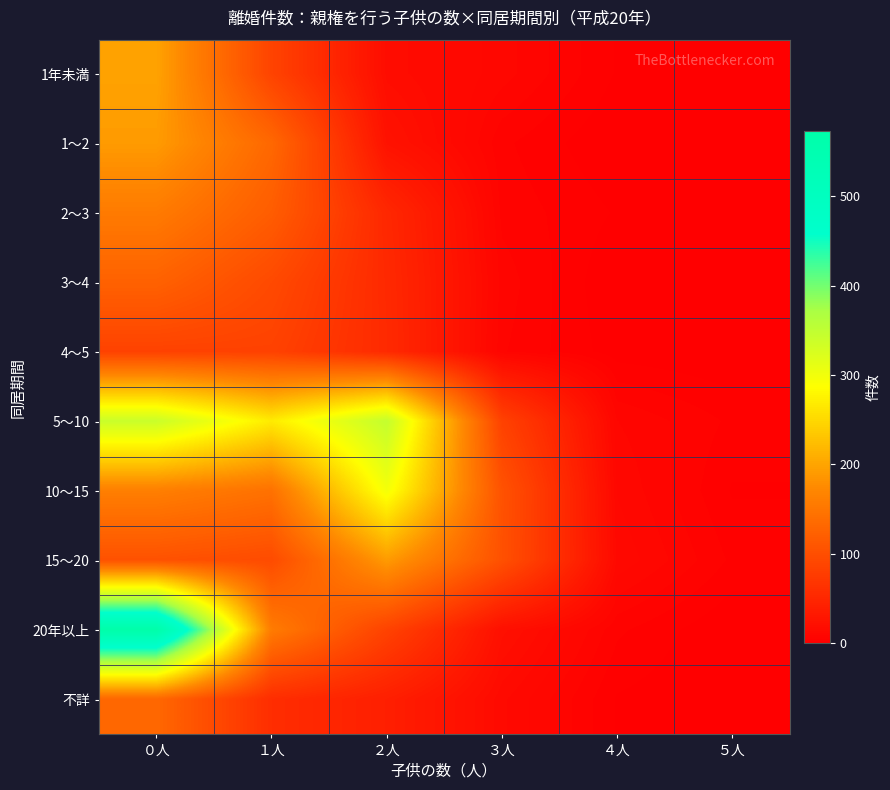

Which has a higher value, ２人 or ５人?

２人